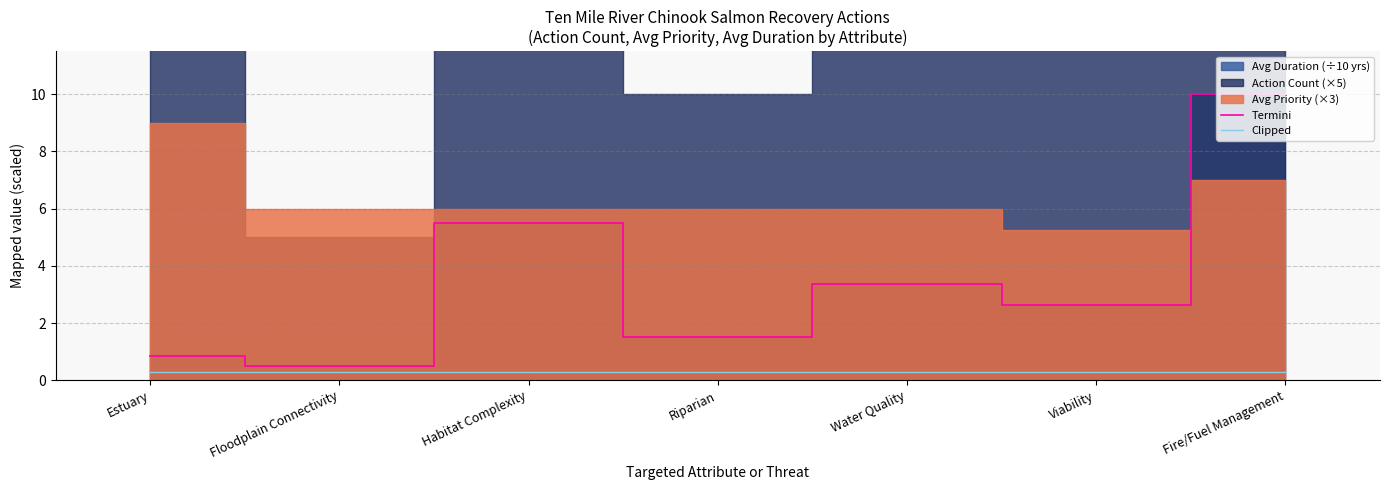

Between Viability and Riparian, which is larger?

Viability